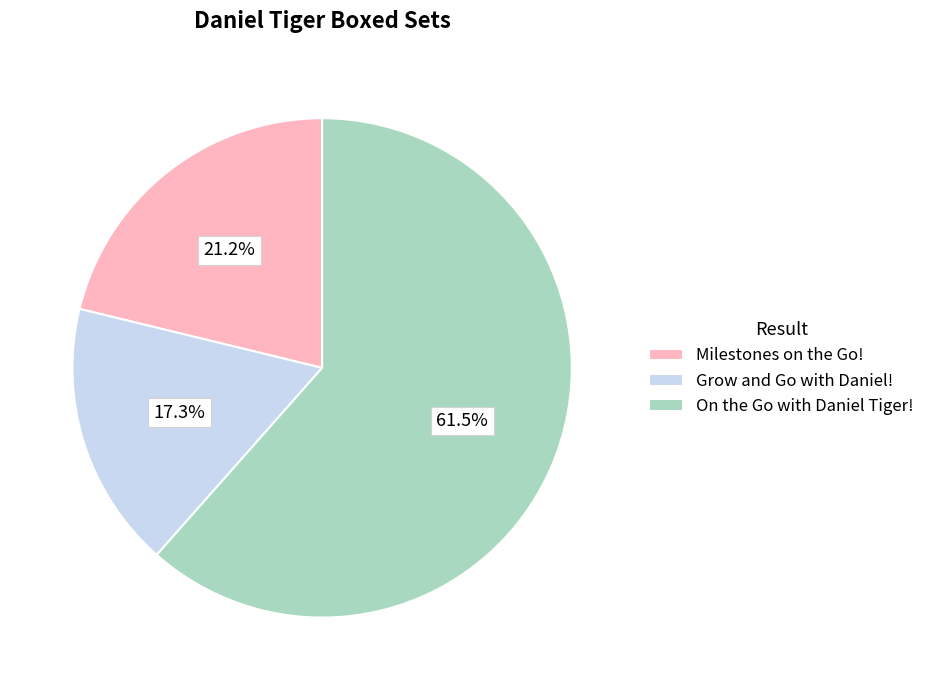

Rank the categories by value from highest to lowest.

On the Go with Daniel Tiger!, Milestones on the Go!, Grow and Go with Daniel!